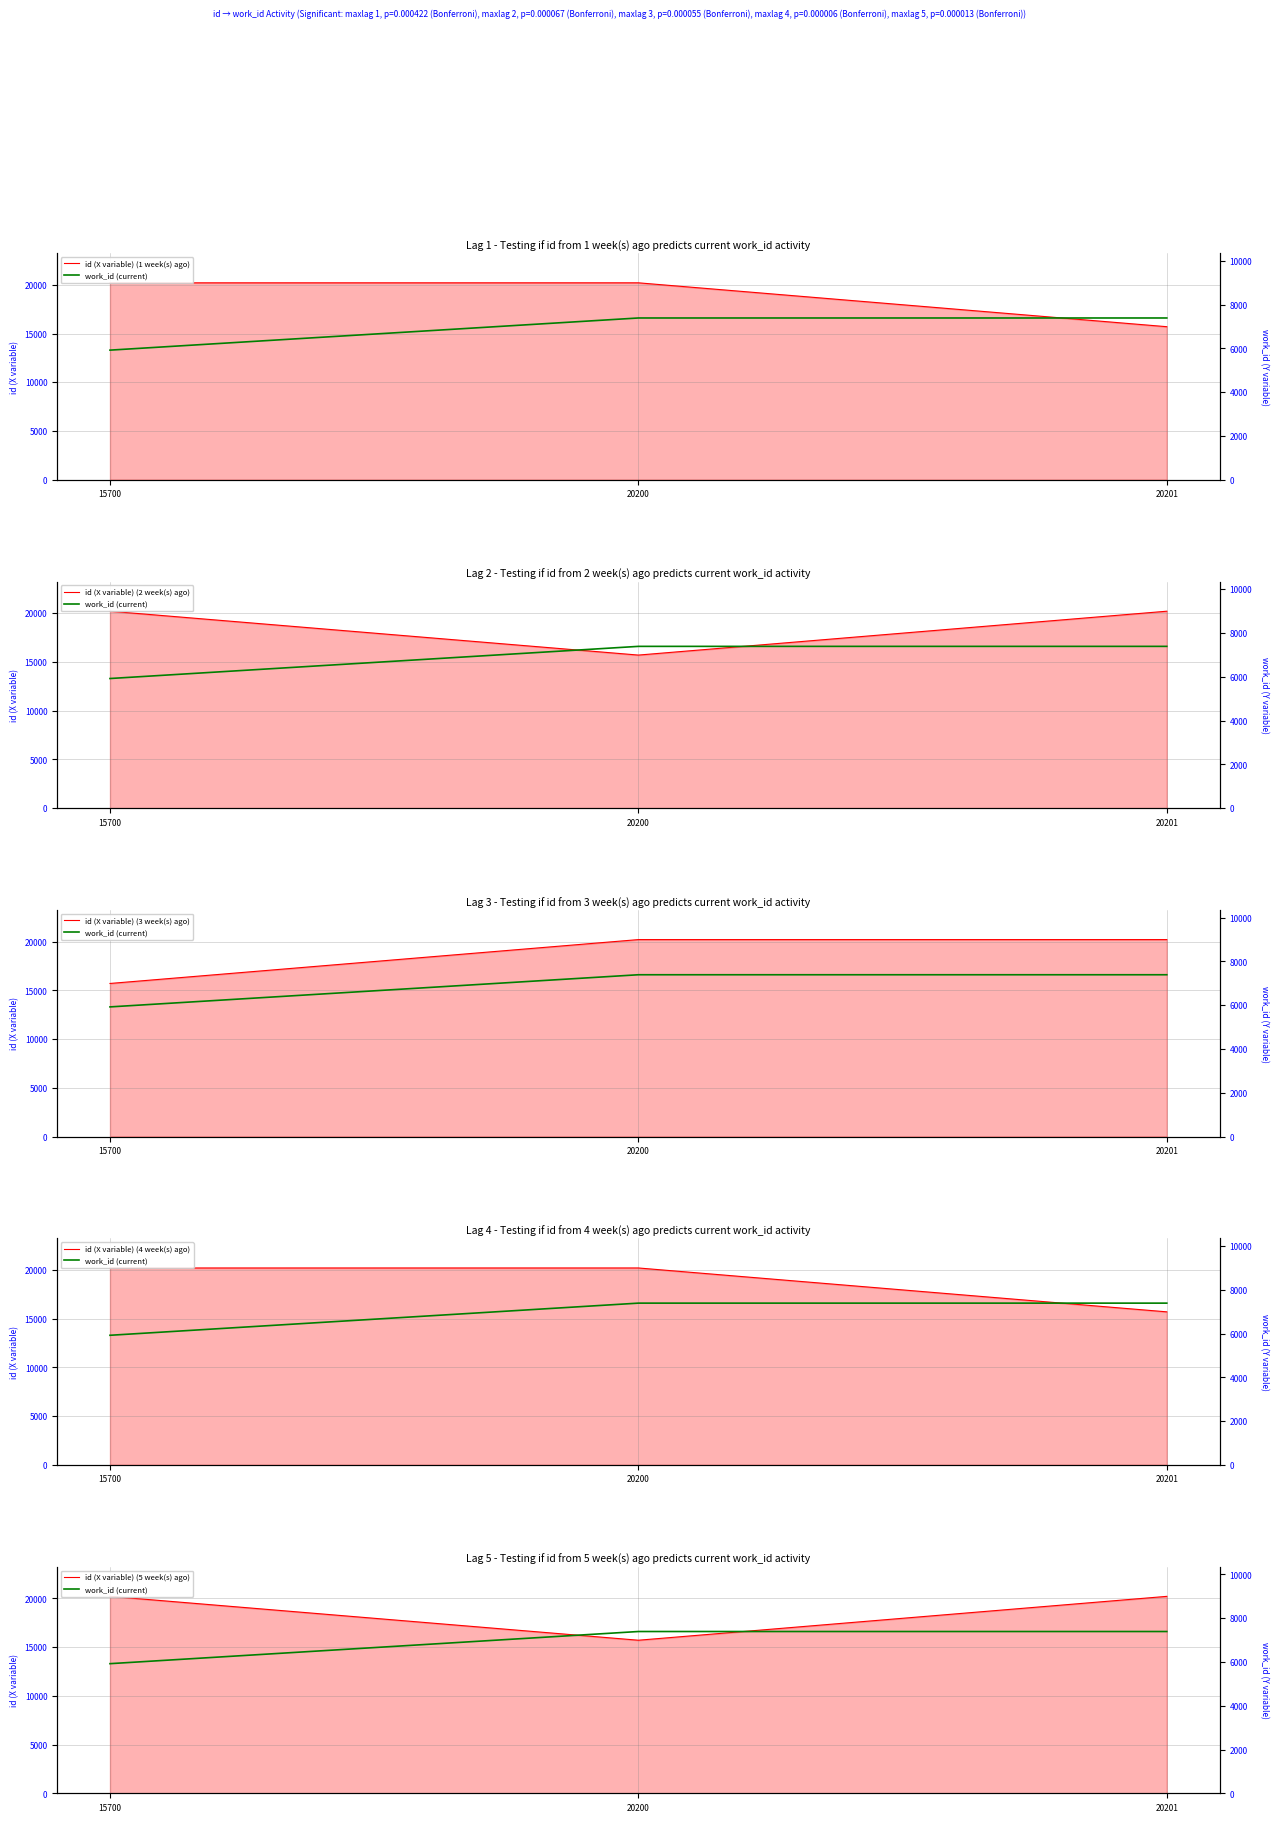

At which label is id (X variable) (4 week(s) ago) closest to 17950?

15700